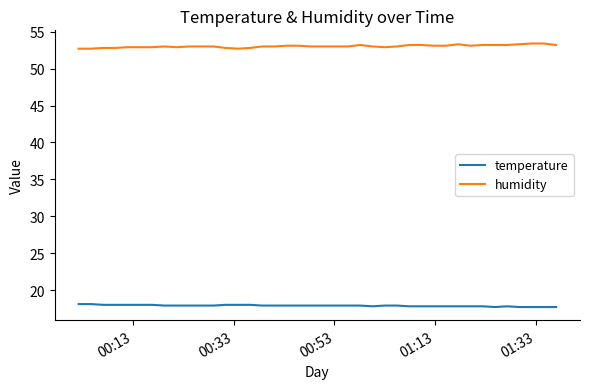

What is the minimum value for humidity?

52.7